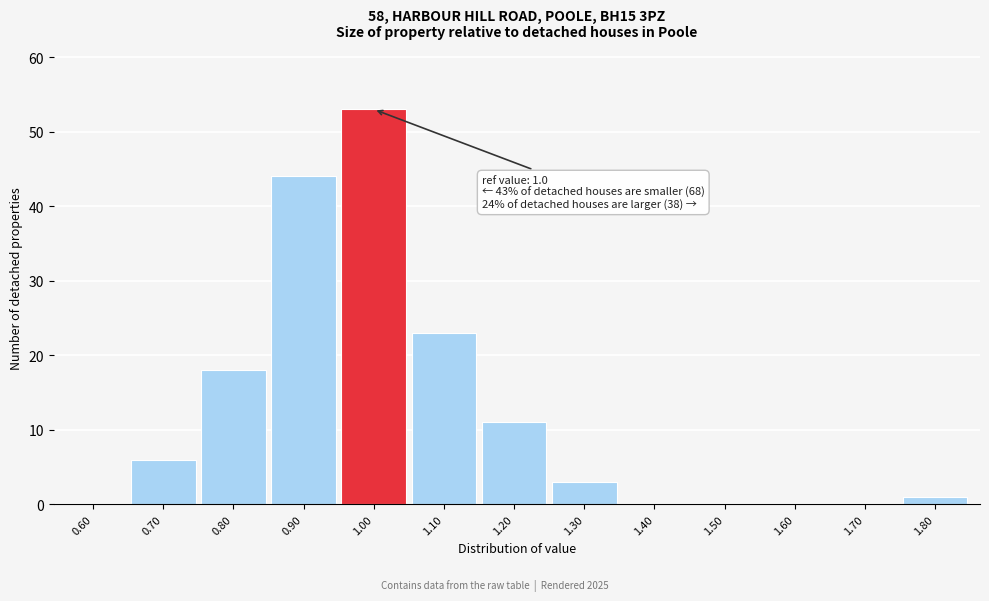

Reading right to left, list all the values displayed in this chart.

1.80=1	1.70=0	1.60=0	1.50=0	1.40=0	1.30=3	1.20=11	1.10=23	1.00=53	0.90=44	0.80=18	0.70=6	0.60=0